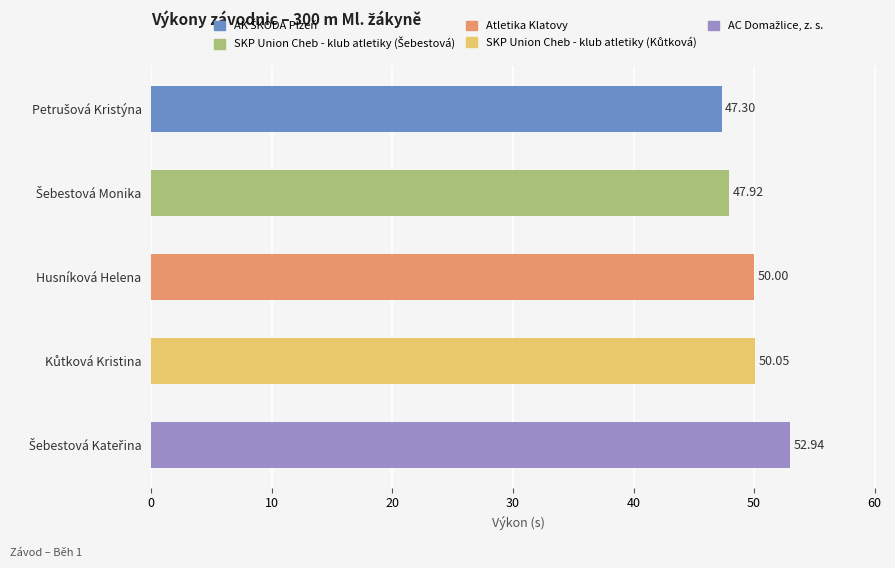

What is the label of the 3rd bar from the bottom?

Husníková Helena